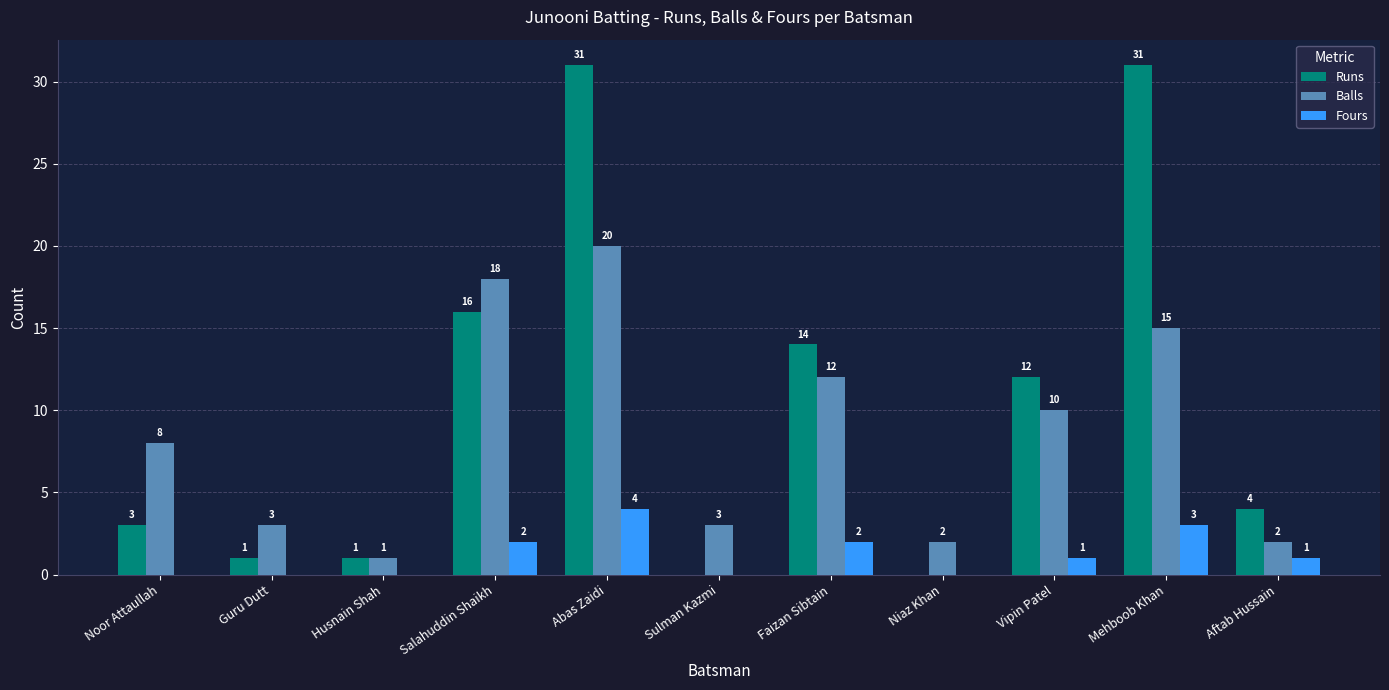

Is it true that Balls equals 18 at Salahuddin Shaikh?

True